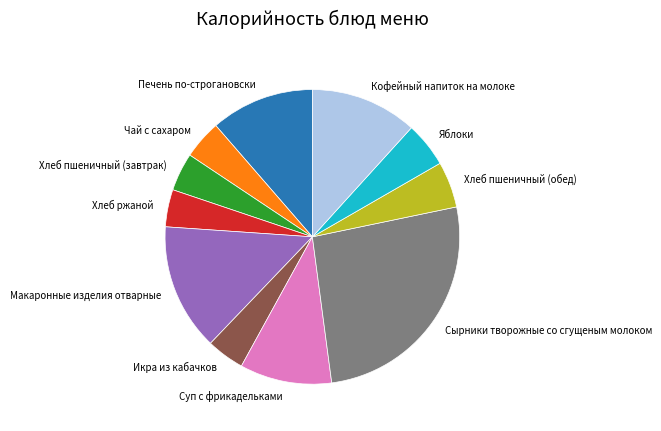

Count the number of slices in the pie.

11